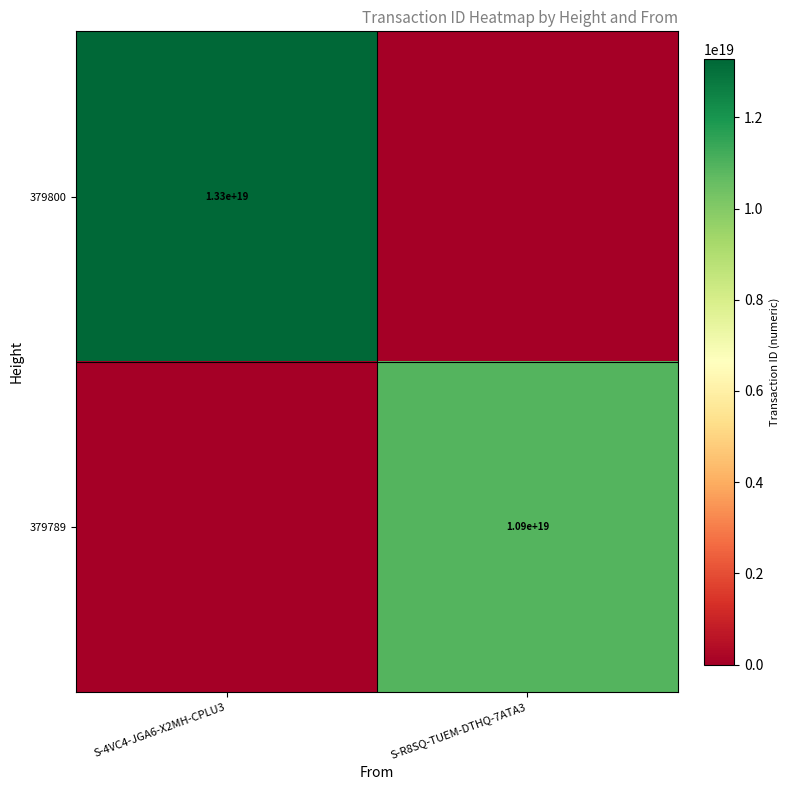

Is the value of 379789 at S-R8SQ-TUEM-DTHQ-7ATA3 greater than the value of 379800 at S-4VC4-JGA6-X2MH-CPLU3?

No